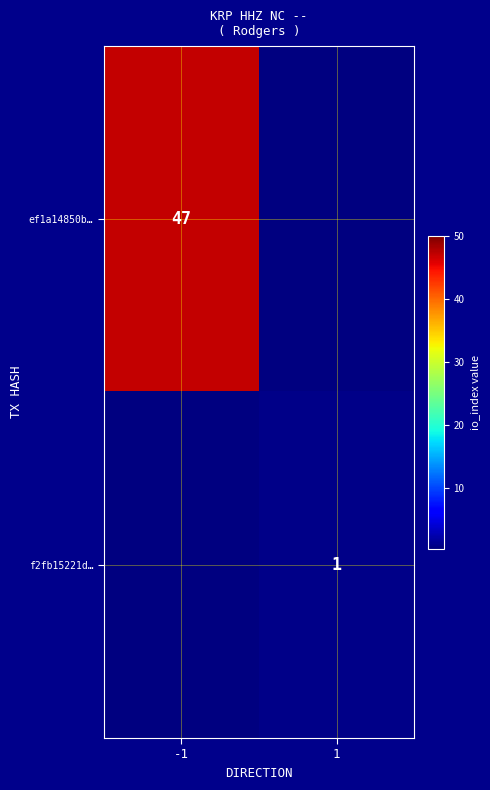

The ef1a14850b… series shows 13 at -1. True or false?

False